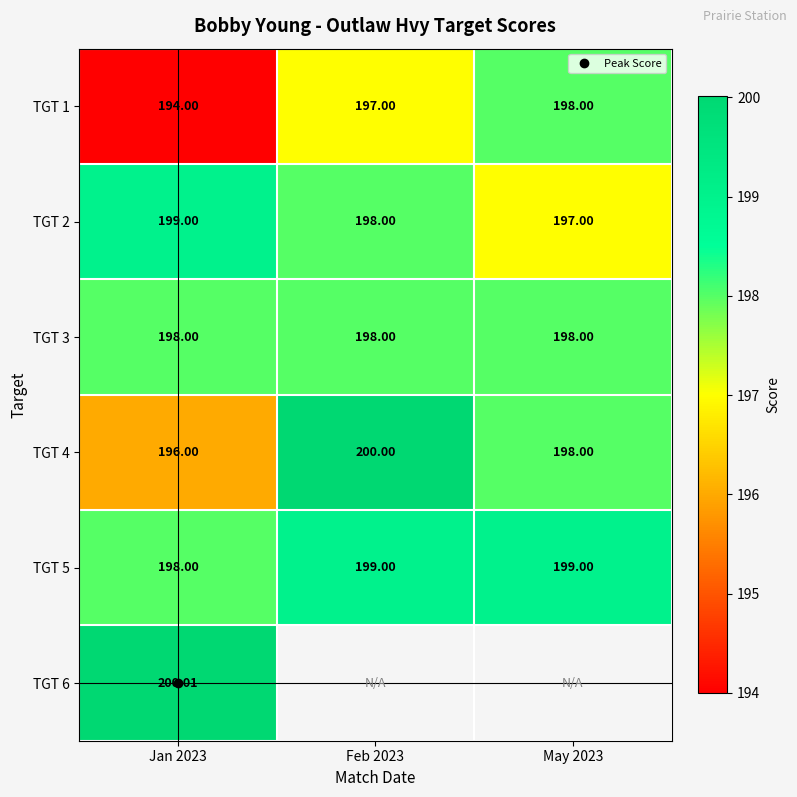

What is the spread (max minus min) of values at Jan 2023?

6.0